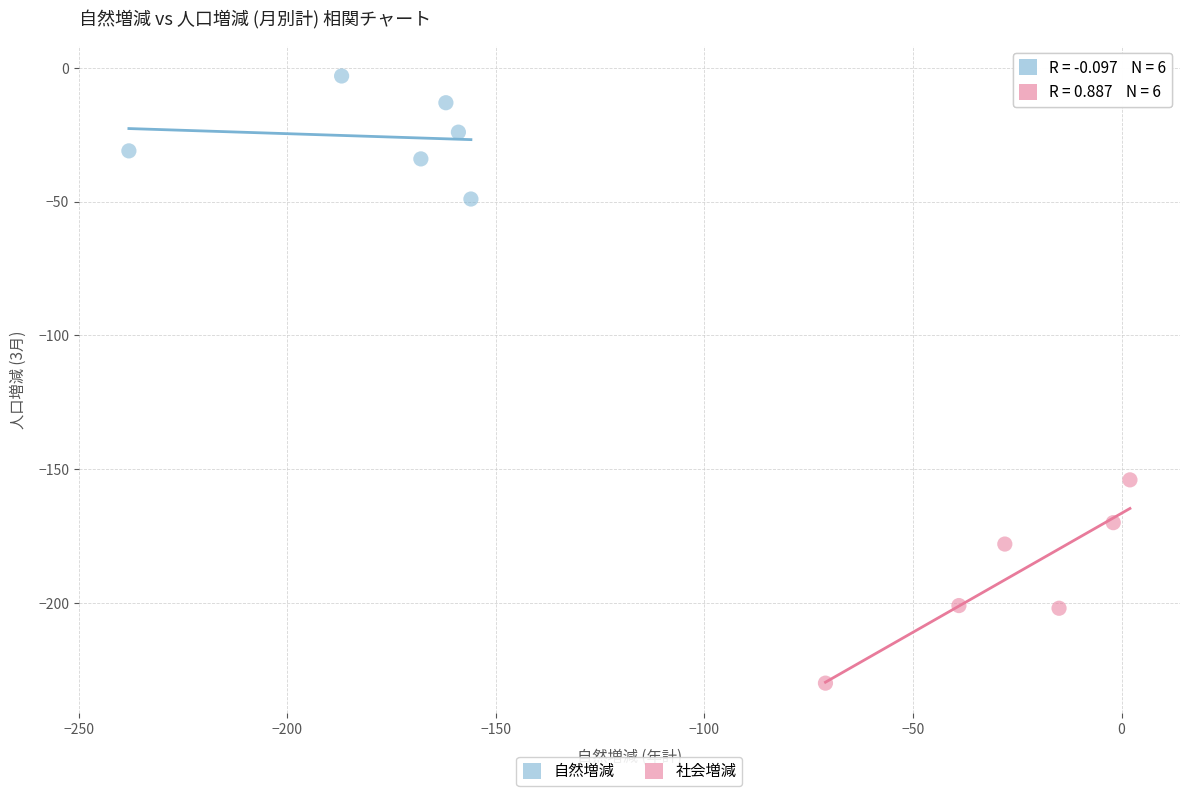

What are all the series names shown in the legend?

自然増減, 社会増減